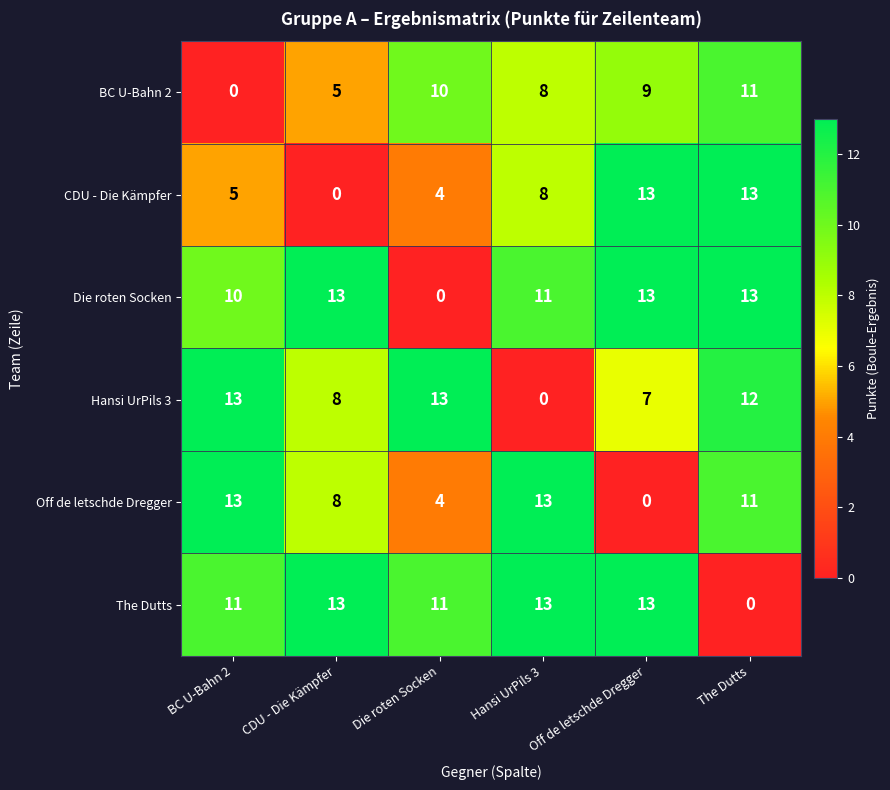

Read the The Dutts value at Hansi UrPils 3, to the nearest 5.

15